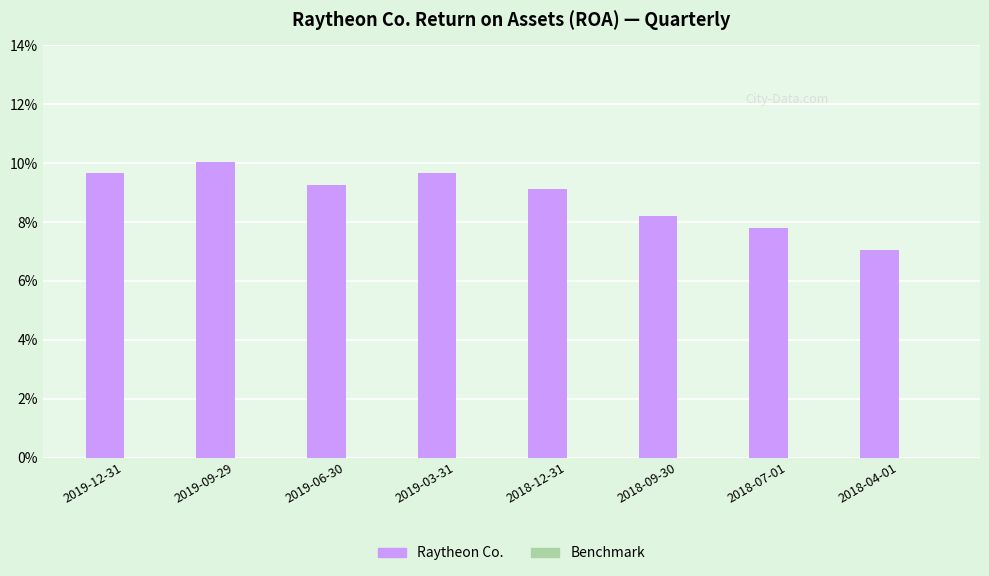

Are the bars horizontal?

No